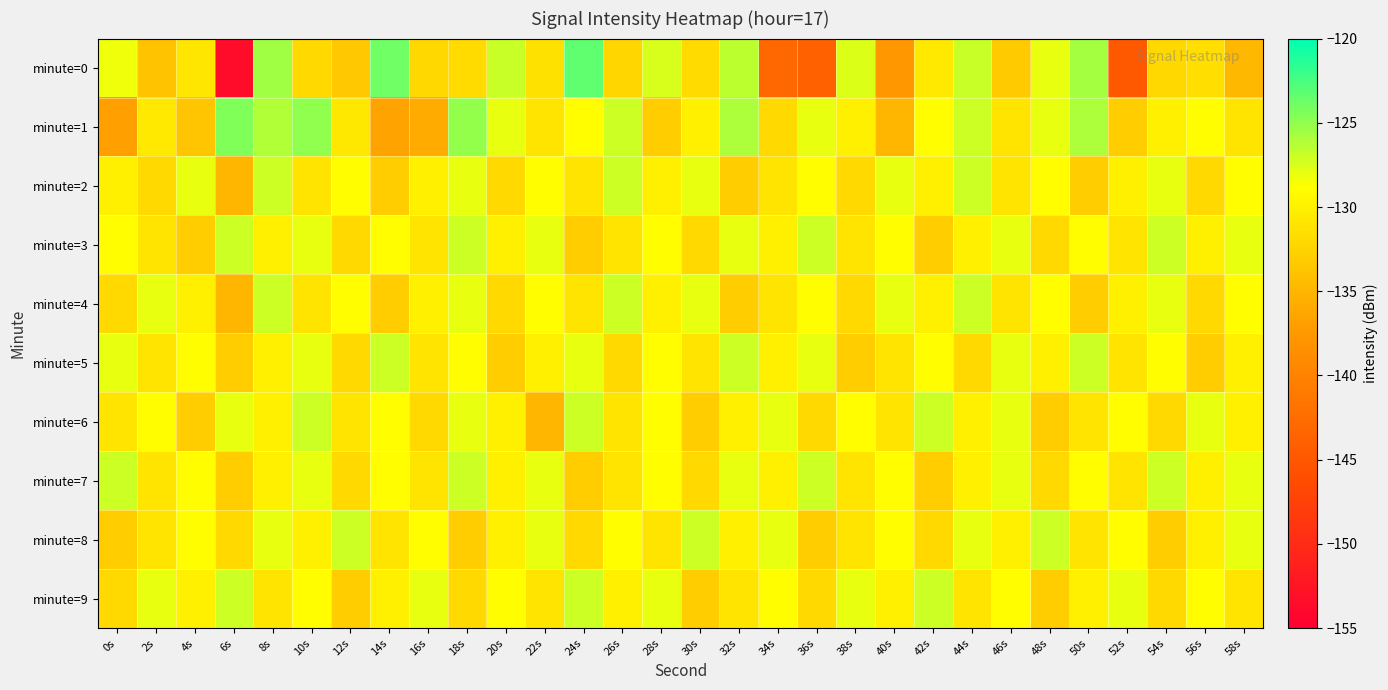

Reading left to right, what are all the values shown in this chart?

minute=0: 0s=-128.2	2s=-133.9	4s=-130.9	6s=-153.6	8s=-125.6	10s=-132.0	12s=-133.5	14s=-123.9	16s=-132.1	18s=-131.9	20s=-126.9	22s=-131.3	24s=-123.3	26s=-132.3	28s=-127.5	30s=-131.8	32s=-126.5	34s=-143.1	36s=-143.9	38s=-127.6	40s=-137.6	42s=-130.6	44s=-126.8	46s=-133.2	48s=-128.0	50s=-125.7	52s=-144.6	54s=-132.1	56s=-131.5	58s=-134.8
minute=1: 0s=-136.9	2s=-130.6	4s=-133.7	6s=-124.4	8s=-126.0	10s=-125.0	12s=-130.7	14s=-136.6	16s=-135.9	18s=-125.2	20s=-128.0	22s=-131.0	24s=-129.0	26s=-127.0	28s=-133.0	30s=-130.0	32s=-126.0	34s=-132.0	36s=-128.0	38s=-130.0	40s=-135.0	42s=-129.0	44s=-127.0	46s=-131.0	48s=-128.0	50s=-126.0	52s=-133.0	54s=-130.0	56s=-129.0	58s=-131.0
minute=2: 0s=-130.0	2s=-132.0	4s=-128.0	6s=-135.0	8s=-127.0	10s=-131.0	12s=-129.0	14s=-133.0	16s=-130.0	18s=-128.0	20s=-132.0	22s=-129.0	24s=-131.0	26s=-127.0	28s=-130.0	30s=-128.0	32s=-133.0	34s=-131.0	36s=-129.0	38s=-132.0	40s=-128.0	42s=-130.0	44s=-127.0	46s=-131.0	48s=-129.0	50s=-133.0	52s=-130.0	54s=-128.0	56s=-132.0	58s=-129.0
minute=3: 0s=-129.0	2s=-131.0	4s=-133.0	6s=-127.0	8s=-130.0	10s=-128.0	12s=-132.0	14s=-129.0	16s=-131.0	18s=-127.0	20s=-130.0	22s=-128.0	24s=-133.0	26s=-131.0	28s=-129.0	30s=-132.0	32s=-128.0	34s=-130.0	36s=-127.0	38s=-131.0	40s=-129.0	42s=-133.0	44s=-130.0	46s=-128.0	48s=-132.0	50s=-129.0	52s=-131.0	54s=-127.0	56s=-130.0	58s=-128.0
minute=4: 0s=-132.0	2s=-128.0	4s=-130.0	6s=-135.0	8s=-127.0	10s=-131.0	12s=-129.0	14s=-133.0	16s=-130.0	18s=-128.0	20s=-132.0	22s=-129.0	24s=-131.0	26s=-127.0	28s=-130.0	30s=-128.0	32s=-133.0	34s=-131.0	36s=-129.0	38s=-132.0	40s=-128.0	42s=-130.0	44s=-127.0	46s=-131.0	48s=-129.0	50s=-133.0	52s=-130.0	54s=-128.0	56s=-132.0	58s=-129.0
minute=5: 0s=-128.0	2s=-131.0	4s=-129.0	6s=-133.0	8s=-130.0	10s=-128.0	12s=-132.0	14s=-127.0	16s=-131.0	18s=-129.0	20s=-133.0	22s=-130.0	24s=-128.0	26s=-132.0	28s=-129.0	30s=-131.0	32s=-127.0	34s=-130.0	36s=-128.0	38s=-133.0	40s=-131.0	42s=-129.0	44s=-132.0	46s=-128.0	48s=-130.0	50s=-127.0	52s=-131.0	54s=-129.0	56s=-133.0	58s=-130.0
minute=6: 0s=-131.0	2s=-129.0	4s=-133.0	6s=-128.0	8s=-130.0	10s=-127.0	12s=-131.0	14s=-129.0	16s=-132.0	18s=-128.0	20s=-130.0	22s=-135.0	24s=-127.0	26s=-131.0	28s=-129.0	30s=-133.0	32s=-130.0	34s=-128.0	36s=-132.0	38s=-129.0	40s=-131.0	42s=-127.0	44s=-130.0	46s=-128.0	48s=-133.0	50s=-131.0	52s=-129.0	54s=-132.0	56s=-128.0	58s=-130.0
minute=7: 0s=-127.0	2s=-131.0	4s=-129.0	6s=-133.0	8s=-130.0	10s=-128.0	12s=-132.0	14s=-129.0	16s=-131.0	18s=-127.0	20s=-130.0	22s=-128.0	24s=-133.0	26s=-131.0	28s=-129.0	30s=-132.0	32s=-128.0	34s=-130.0	36s=-127.0	38s=-131.0	40s=-129.0	42s=-133.0	44s=-130.0	46s=-128.0	48s=-132.0	50s=-129.0	52s=-131.0	54s=-127.0	56s=-130.0	58s=-128.0
minute=8: 0s=-133.0	2s=-131.0	4s=-129.0	6s=-132.0	8s=-128.0	10s=-130.0	12s=-127.0	14s=-131.0	16s=-129.0	18s=-133.0	20s=-130.0	22s=-128.0	24s=-132.0	26s=-129.0	28s=-131.0	30s=-127.0	32s=-130.0	34s=-128.0	36s=-133.0	38s=-131.0	40s=-129.0	42s=-132.0	44s=-128.0	46s=-130.0	48s=-127.0	50s=-131.0	52s=-129.0	54s=-133.0	56s=-130.0	58s=-128.0
minute=9: 0s=-132.0	2s=-128.0	4s=-130.0	6s=-127.0	8s=-131.0	10s=-129.0	12s=-133.0	14s=-130.0	16s=-128.0	18s=-132.0	20s=-129.0	22s=-131.0	24s=-127.0	26s=-130.0	28s=-128.0	30s=-133.0	32s=-131.0	34s=-129.0	36s=-132.0	38s=-128.0	40s=-130.0	42s=-127.0	44s=-131.0	46s=-129.0	48s=-133.0	50s=-130.0	52s=-128.0	54s=-132.0	56s=-129.0	58s=-131.0